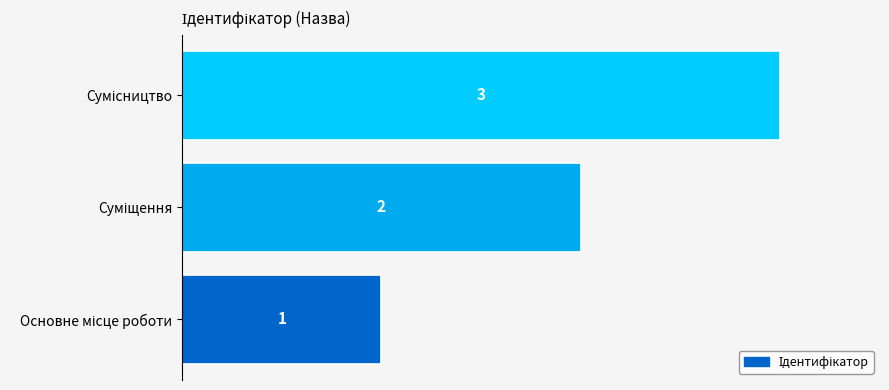

Count the values in the range 1 to 3.

3